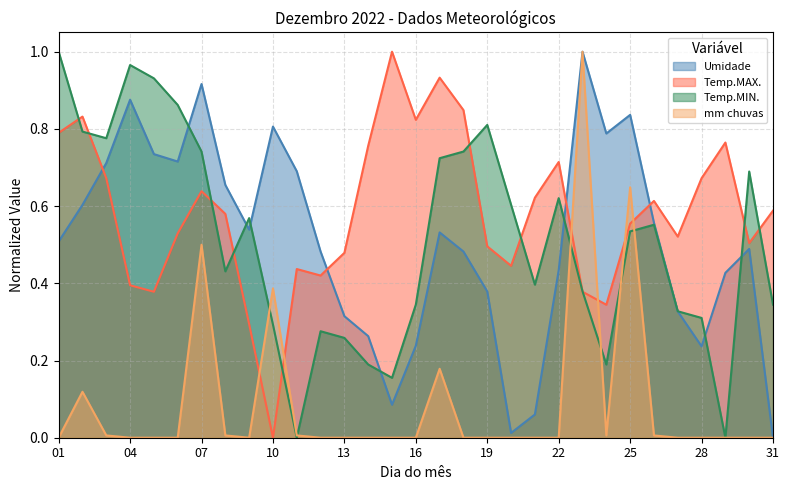

What is the highest value of the Umidade series?

1.0